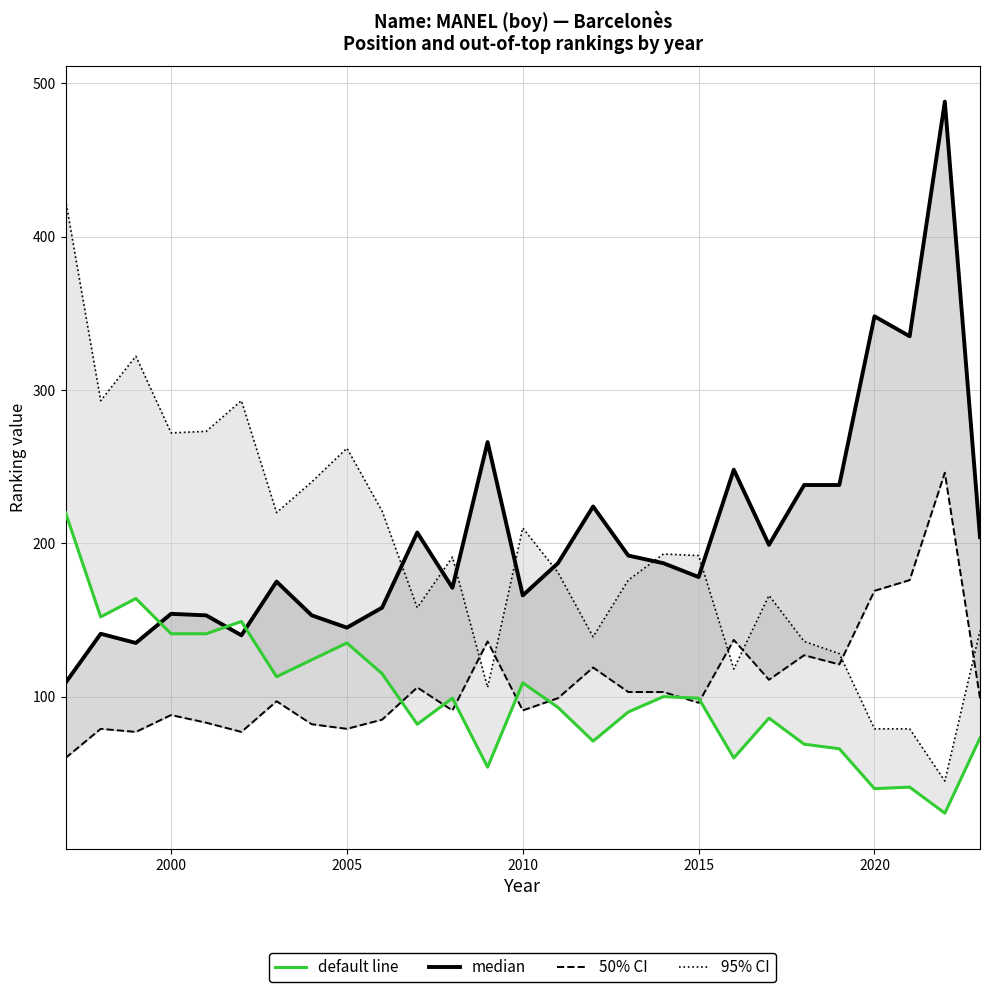

How many lines are shown in the chart?

4